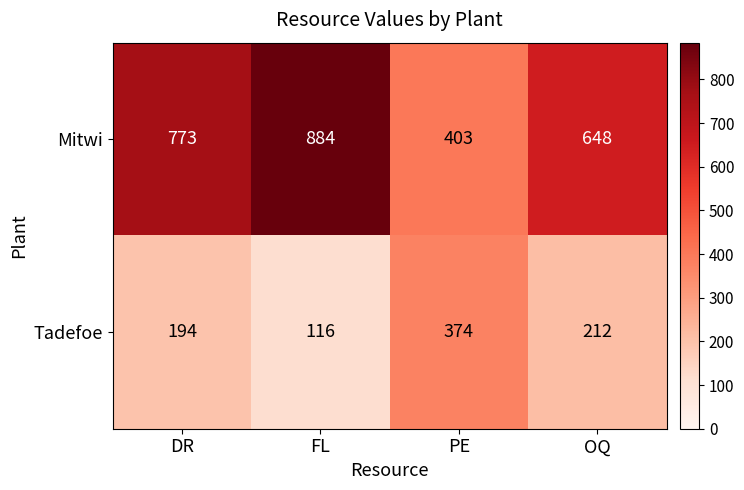

At DR, list the series in order from smallest to largest.

Tadefoe, Mitwi